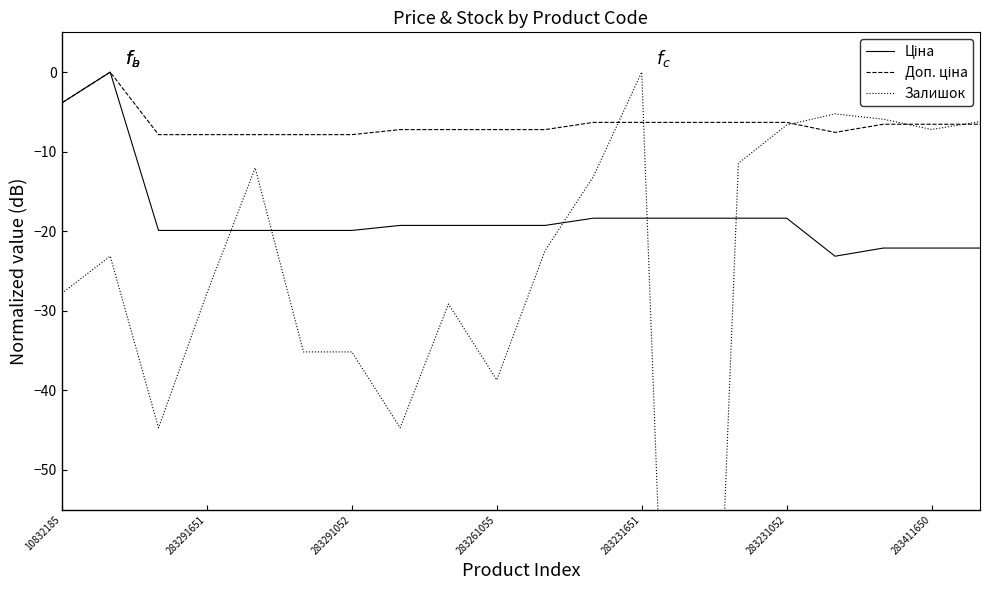

Does the chart display data point markers on the line(s)?

No